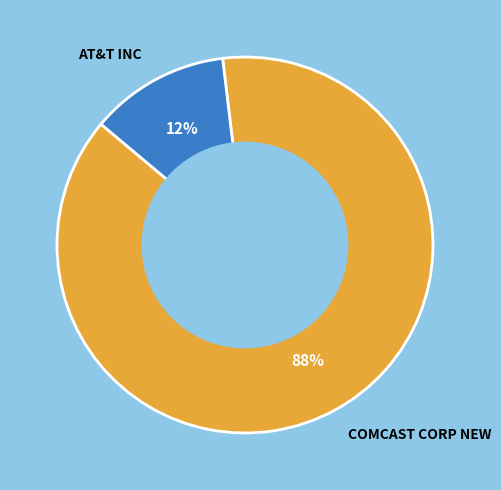

The COMCAST CORP NEW slice represents 88% of the pie. True or false?

True